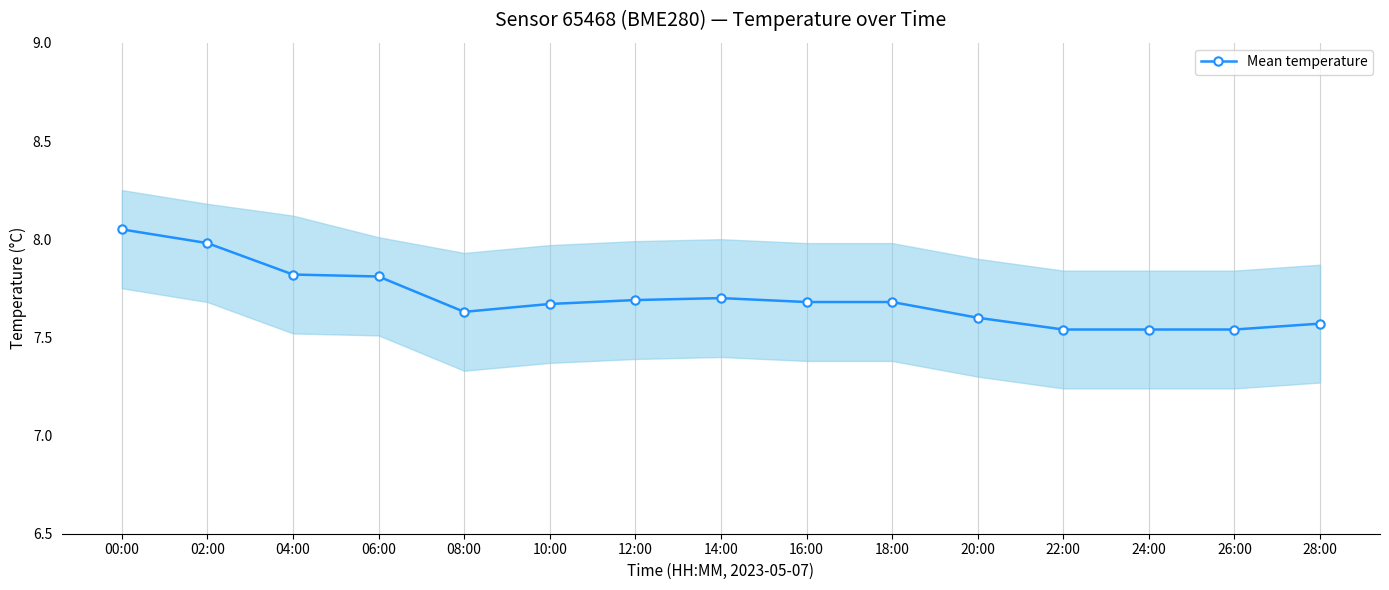

Which has a higher value, 28:00 or 02:00?

02:00